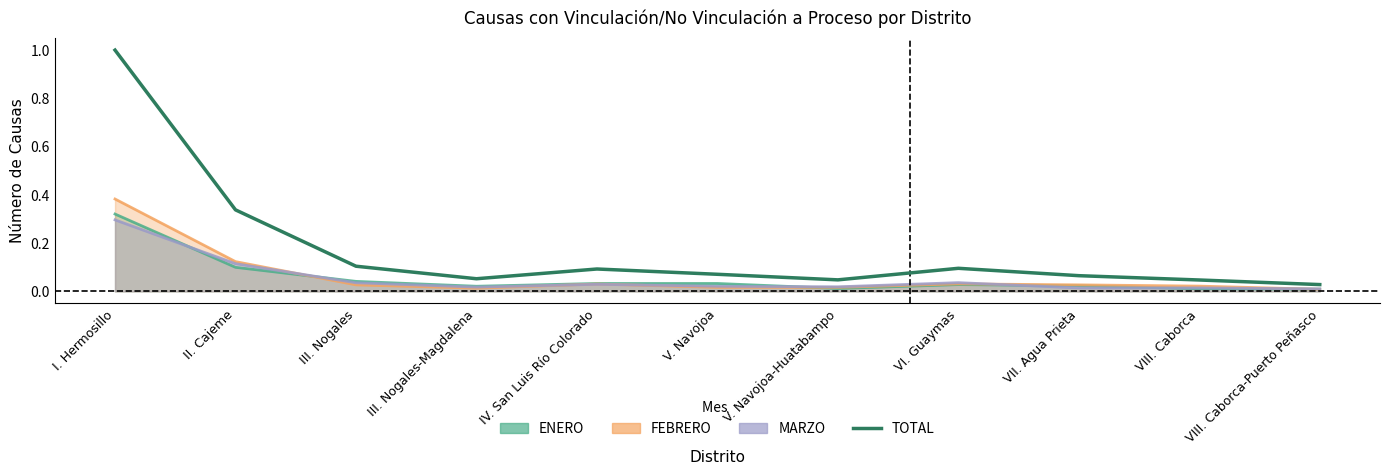

True or false: there are more than 2 points higher than both neighbors.

False